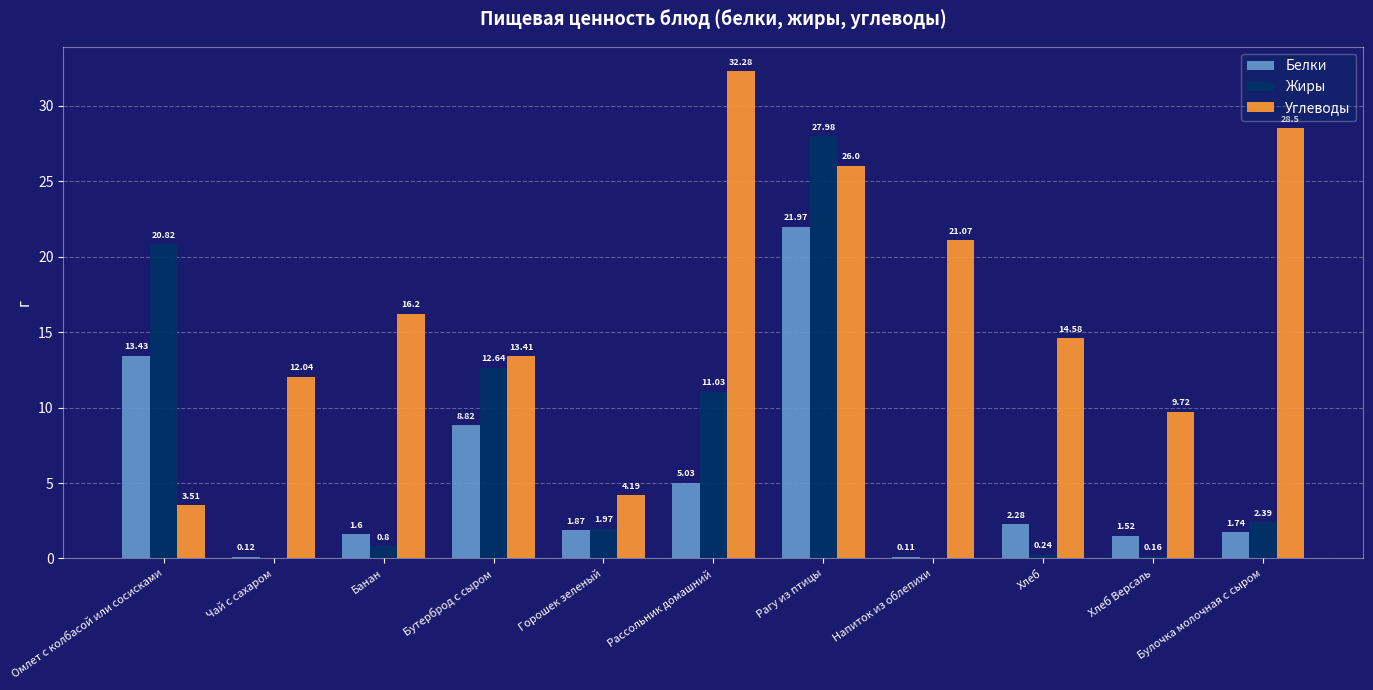

Which category has the highest value in the Углеводы series?

Рассольник домашний